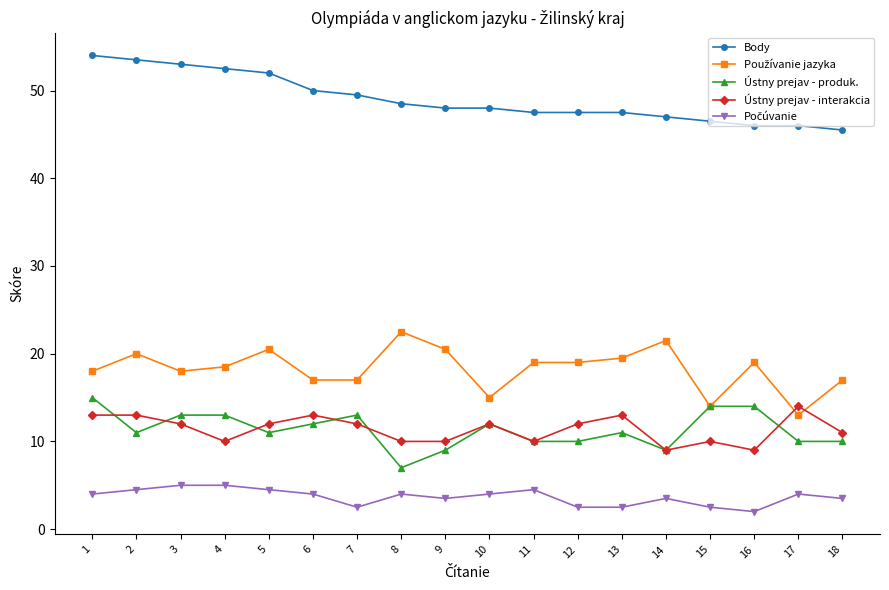

True or false: Body and Ústny prejav - interakcia cross at least once.

False